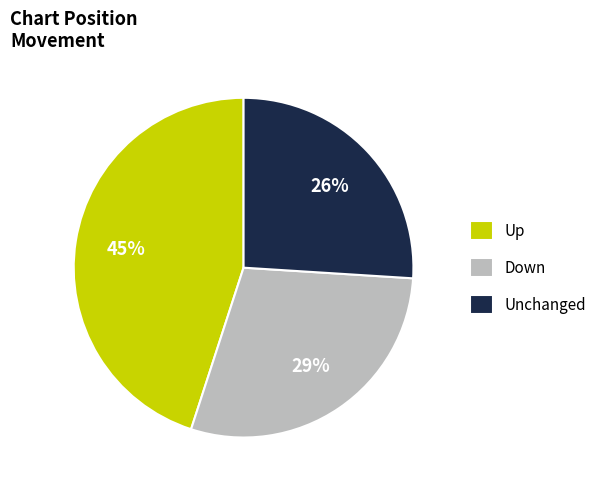

Rank the categories by value from lowest to highest.

Unchanged, Down, Up